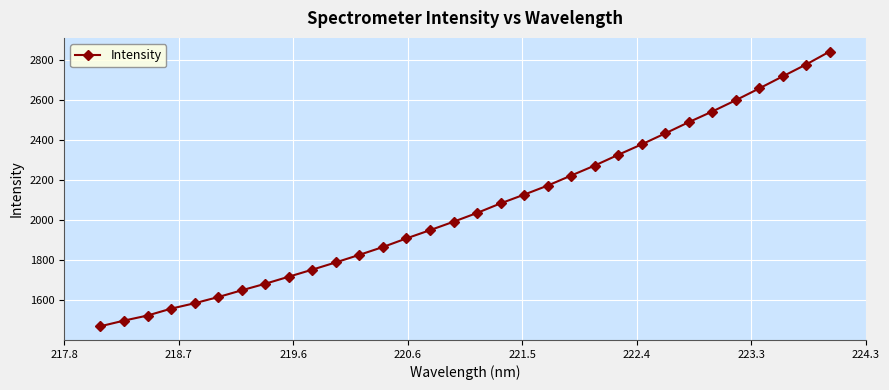

What is the value of the 1st point from the left?

1470.8